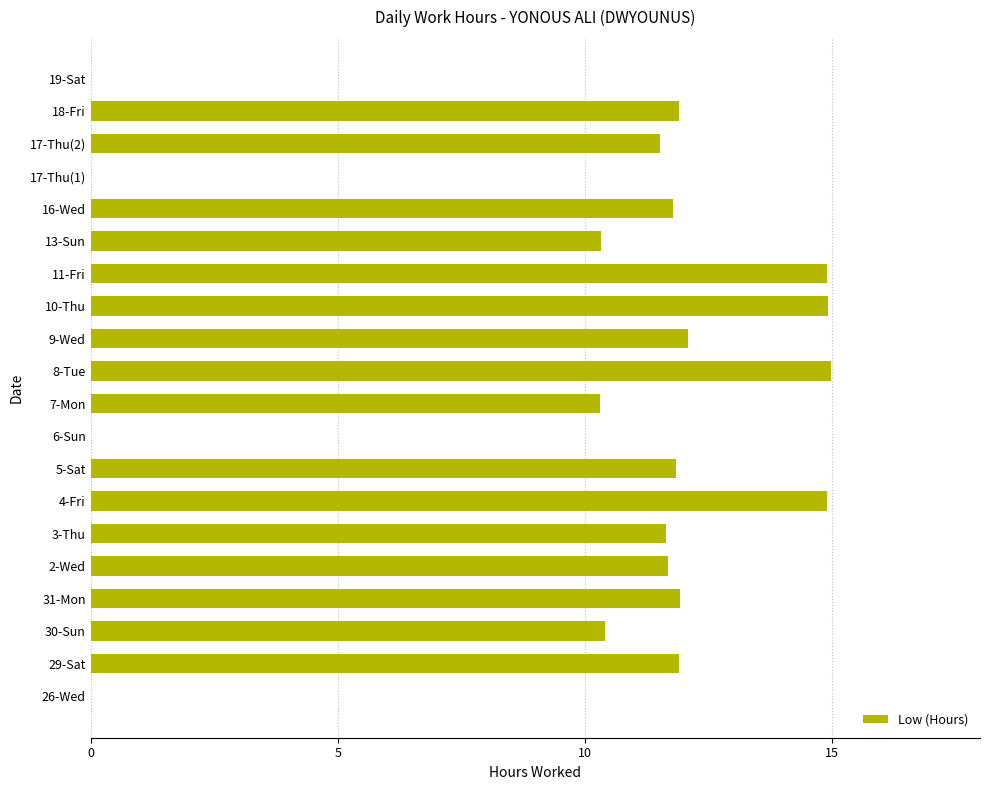

Is it true that the value at 16-Wed is 2.8?

False